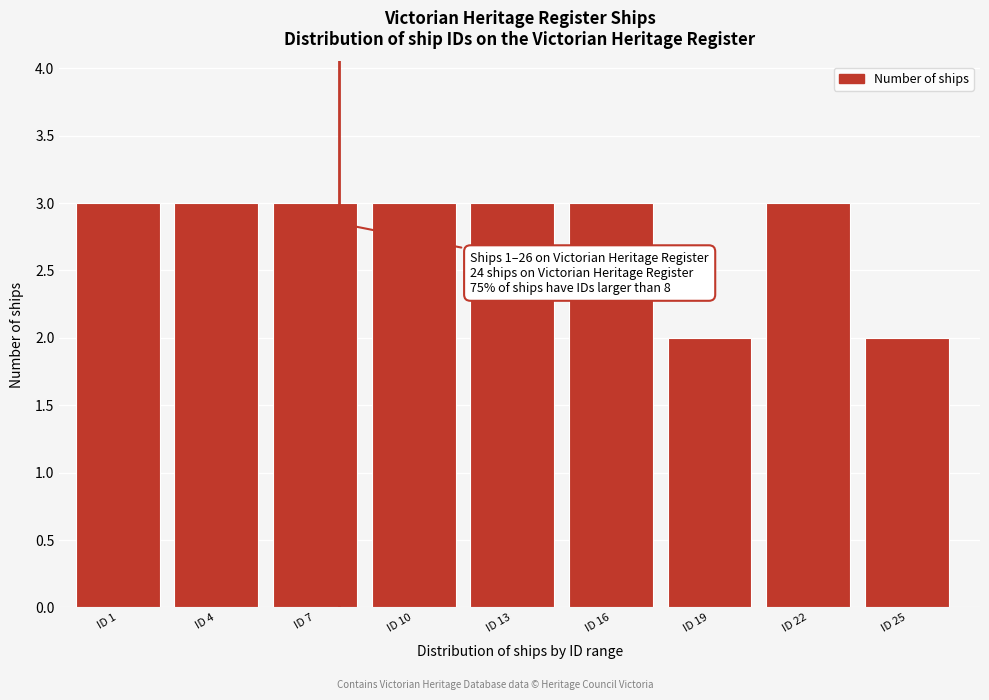

Reading right to left, extract all data points from this chart.

ID 25=2	ID 22=3	ID 19=2	ID 16=3	ID 13=3	ID 10=3	ID 7=3	ID 4=3	ID 1=3